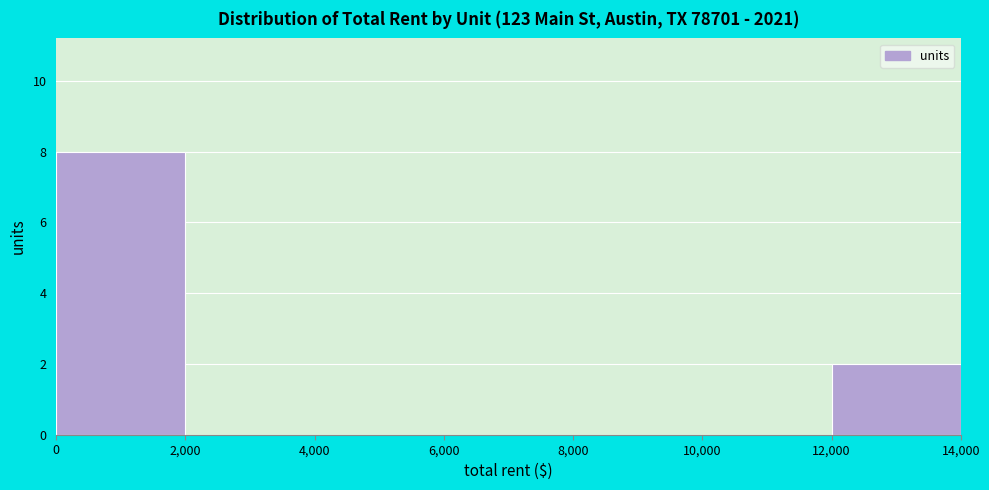

How tall is the bar that spans 12,000 to 14,000 on the x-axis? The values are not printed on the chart, so give them approximately, as read against the axis.

2